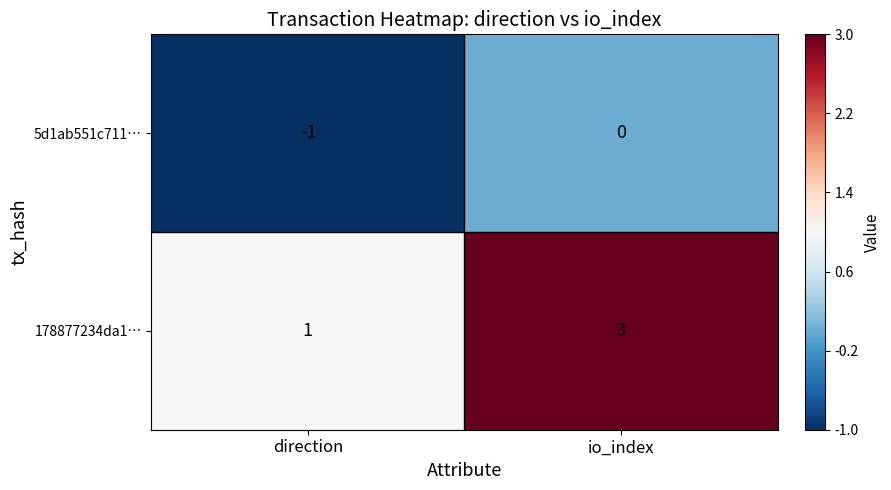

The value of 5d1ab551c711… at io_index is 0. True or false?

True